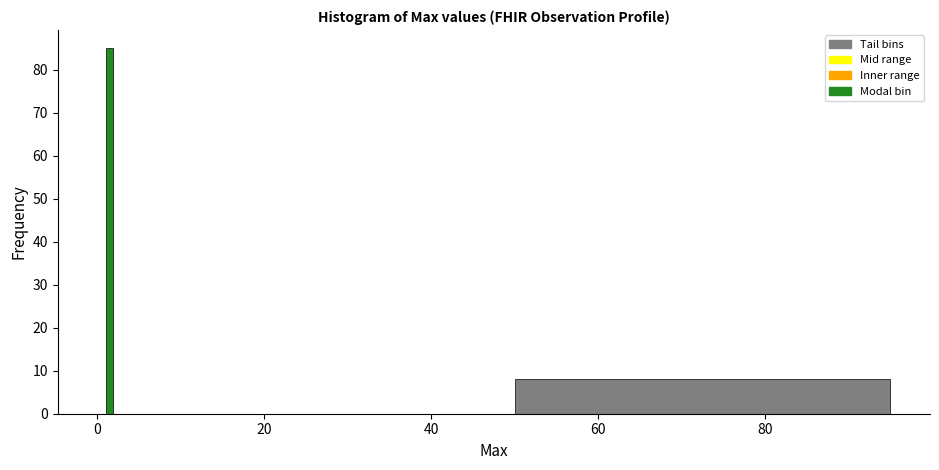

Read against the x-axis, roughly where is the centre of the tallest bar?

2